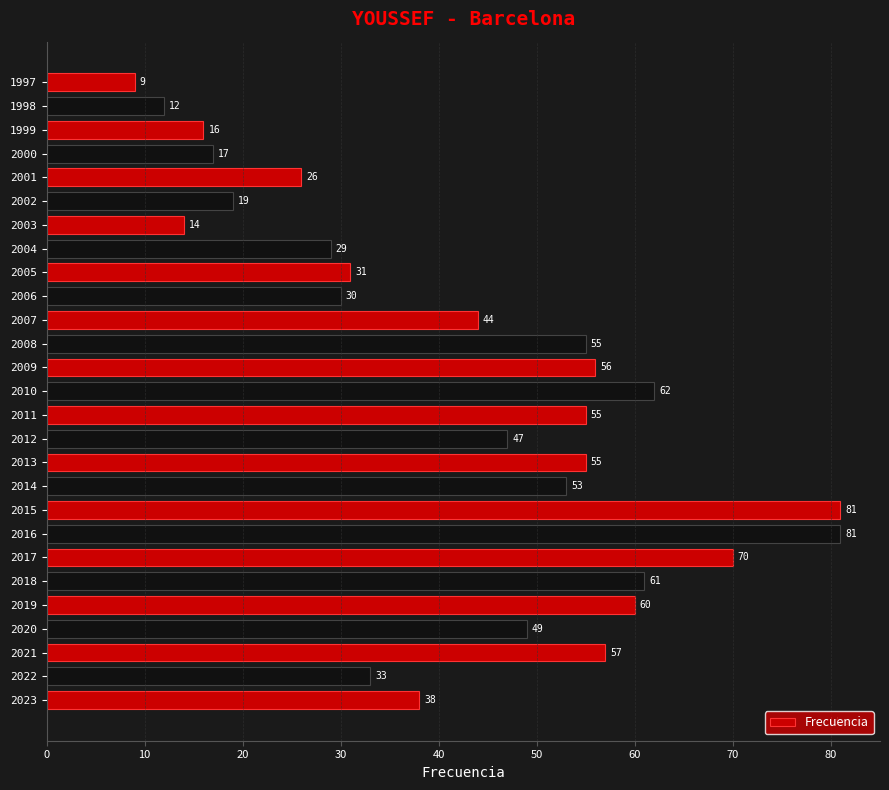

What is the sum of all values?

1160